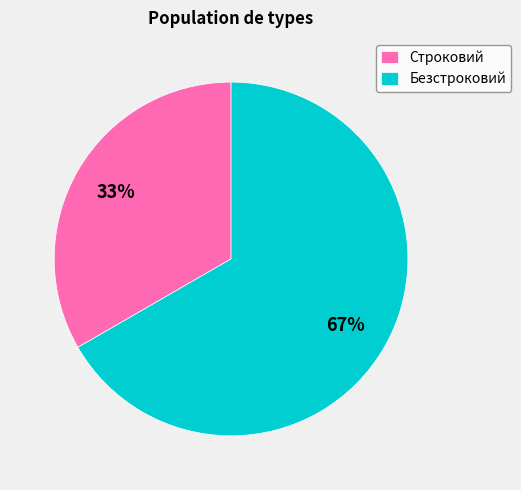

Combined, do Безстроковий and Строковий account for over 50%?

Yes